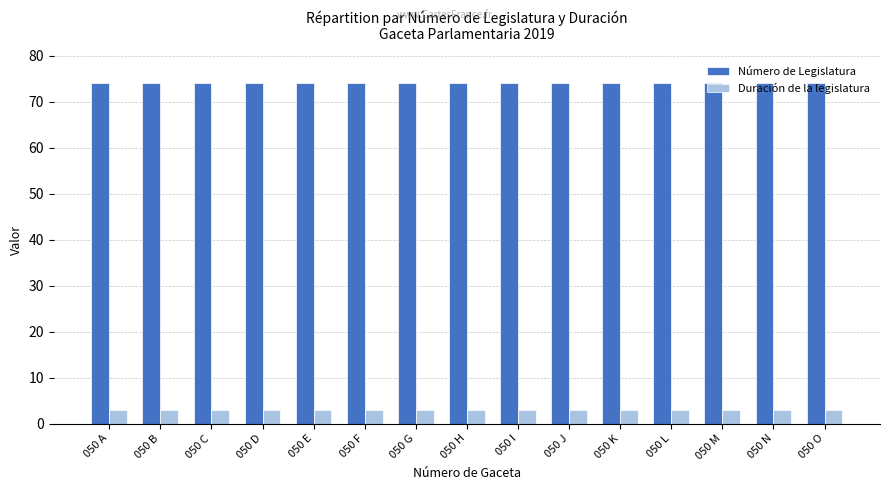

Rank the series by their maximum value, from lowest to highest.

Duración de la legislatura, Número de Legislatura